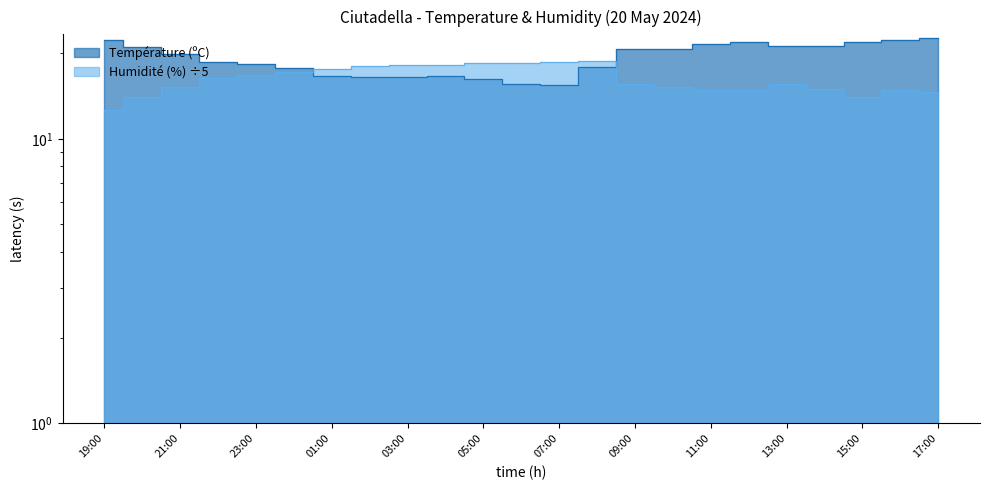

Read the Humidité (%) value at 22:00.

16.4